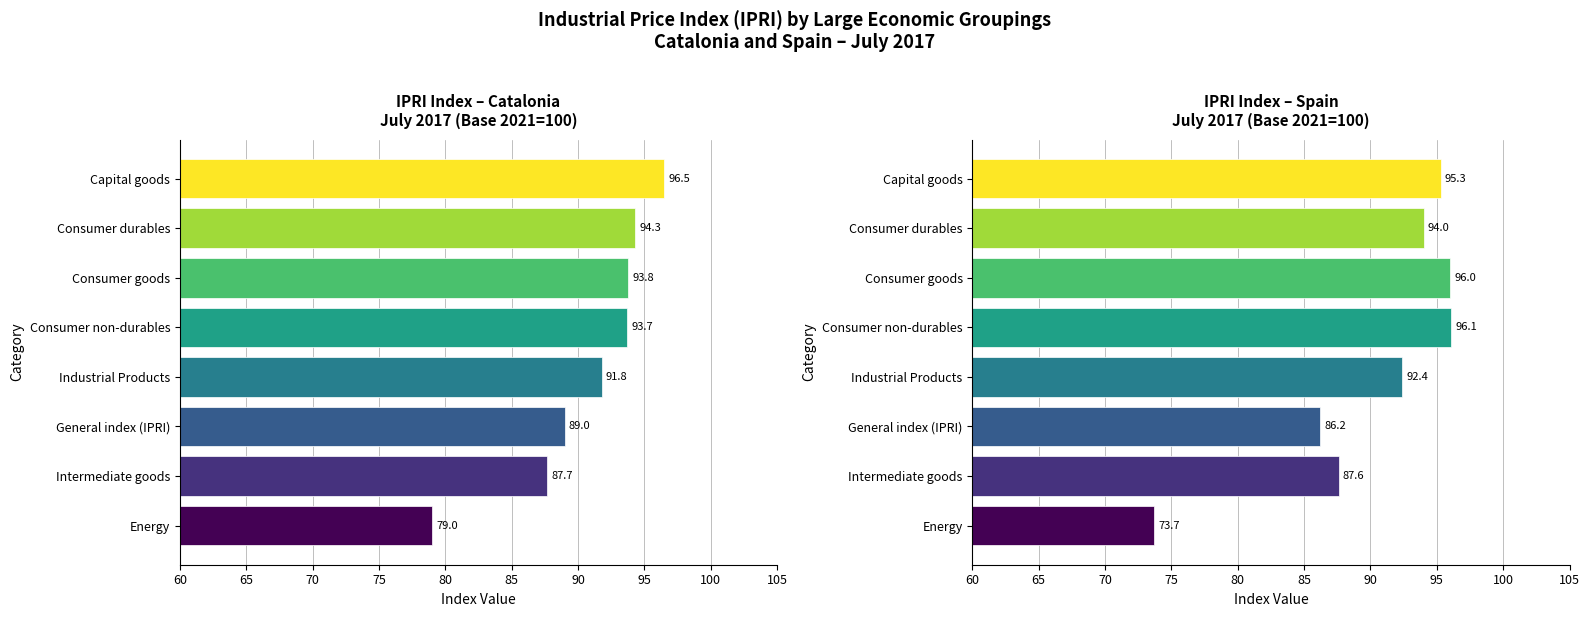

Reading left to right, list all the values displayed in this chart.

Index (Catalonia): General index (IPRI)=89.0	Energy=79.0	Industrial Products=91.8	Consumer goods=93.8	Consumer durables=94.3	Consumer non-durables=93.7	Capital goods=96.5	Intermediate goods=87.7
Index (Spain): General index (IPRI)=86.2	Energy=73.7	Industrial Products=92.4	Consumer goods=96.0	Consumer durables=94.0	Consumer non-durables=96.1	Capital goods=95.3	Intermediate goods=87.6